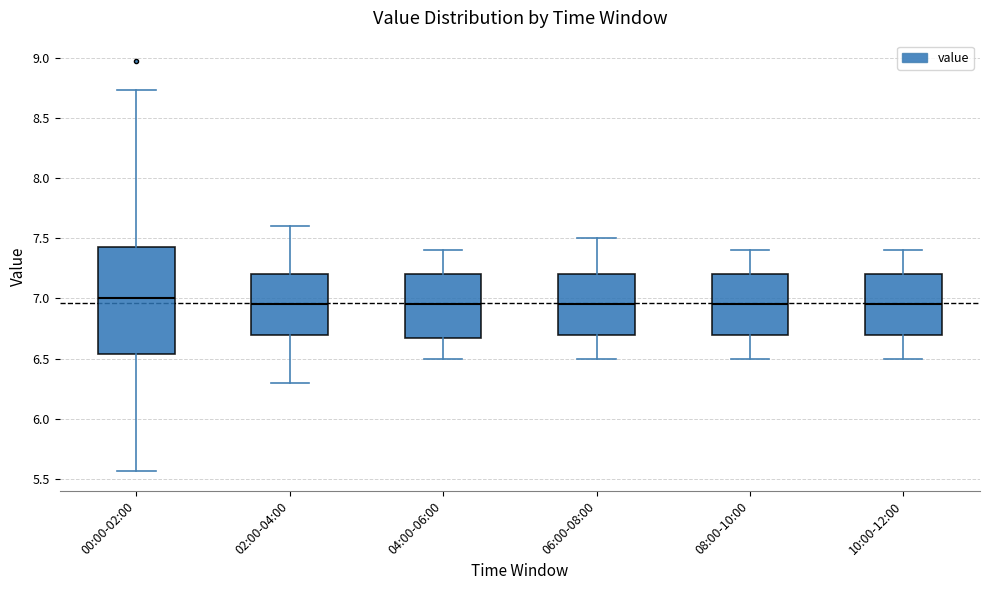

Reading left to right, transcribe this box plot: for each box, give where its median line is, the range the box spans, and where its two whiskers end, as read against the y-axis. The values are not printed on the chart, so give them approximately, as read against the axis.

00:00-02:00: median 7.00, box 6.55 to 7.45, whiskers 5.55 to 8.75
02:00-04:00: median 6.95, box 6.70 to 7.20, whiskers 6.30 to 7.60
04:00-06:00: median 6.95, box 6.70 to 7.20, whiskers 6.50 to 7.40
06:00-08:00: median 6.95, box 6.70 to 7.20, whiskers 6.50 to 7.50
08:00-10:00: median 6.95, box 6.70 to 7.20, whiskers 6.50 to 7.40
10:00-12:00: median 6.95, box 6.70 to 7.20, whiskers 6.50 to 7.40